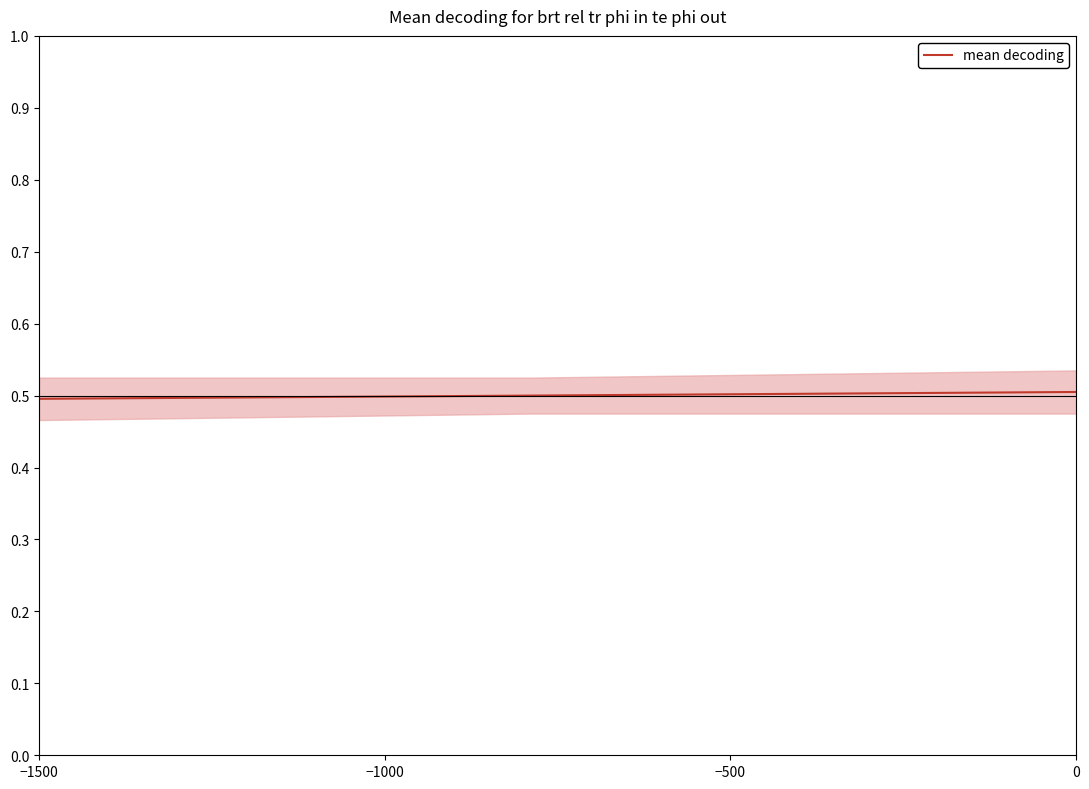

How many categories are shown in the chart?

20